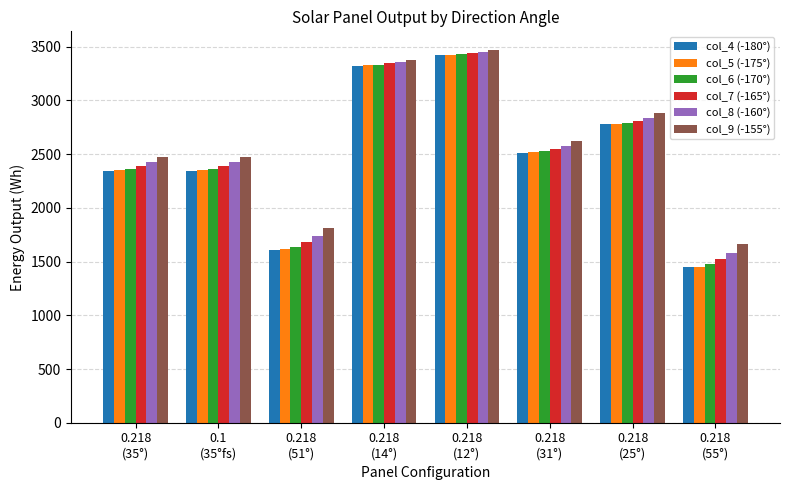

What is the average value of the col_5 (-175°) series?

2478